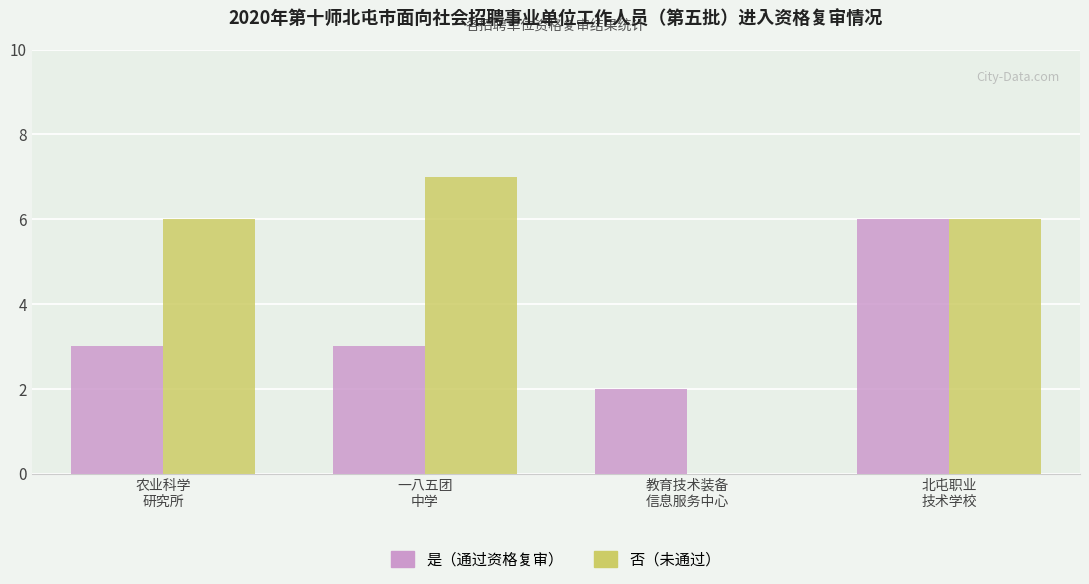

What is the greatest value displayed?

7